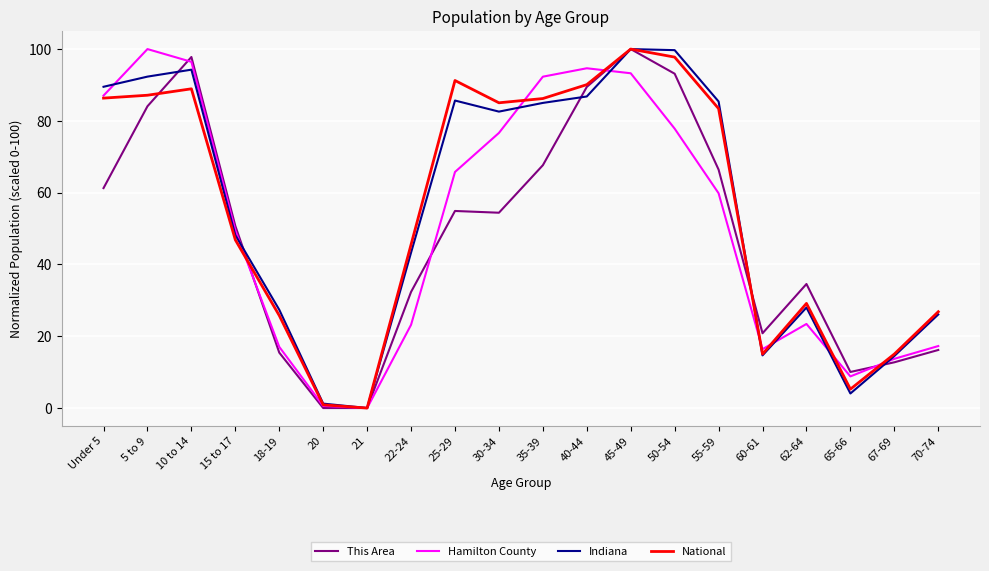

What is the difference between the highest and lowest values at 65-66?

6.0